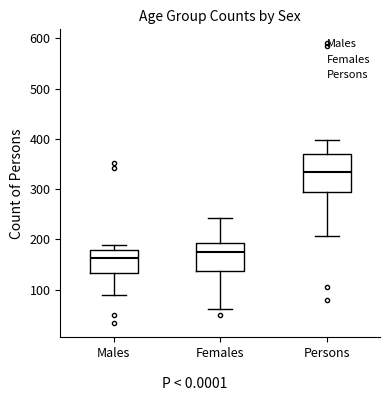

Where does the lower whisker of the box for Persons end on the y-axis? The values are not printed on the chart, so give them approximately, as read against the axis.

210